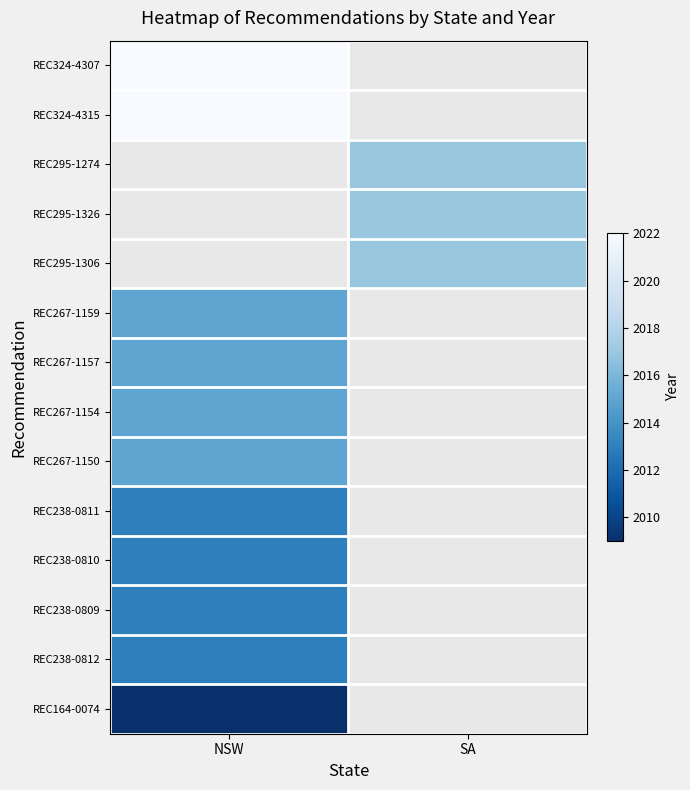

Which series has the widest spread of values?

REC324-4307